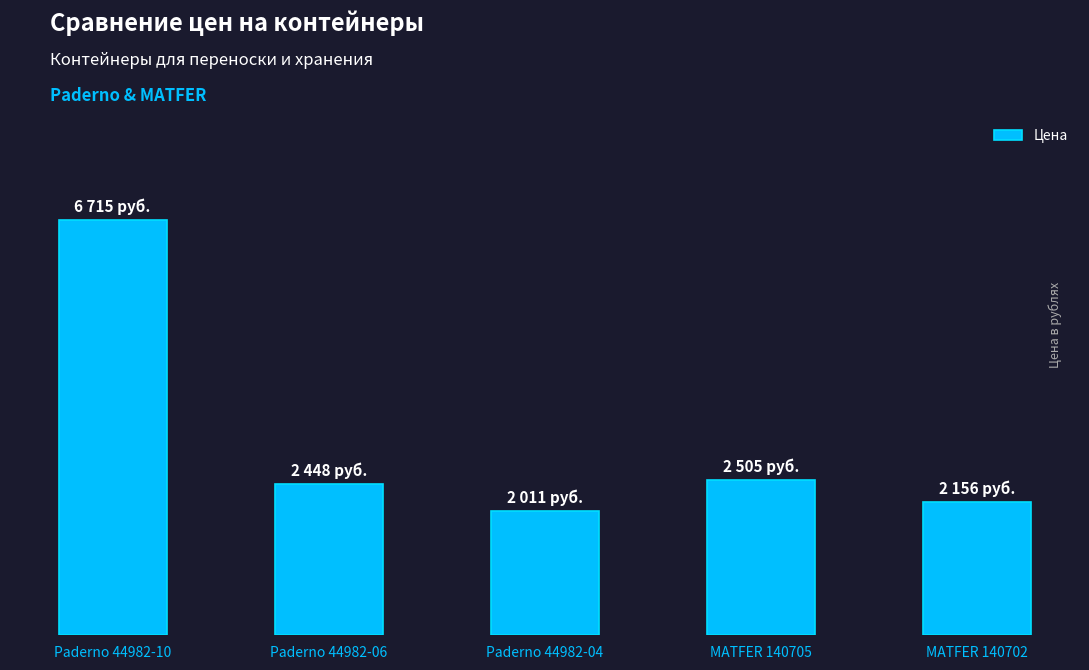

Does the chart contain any negative values?

No